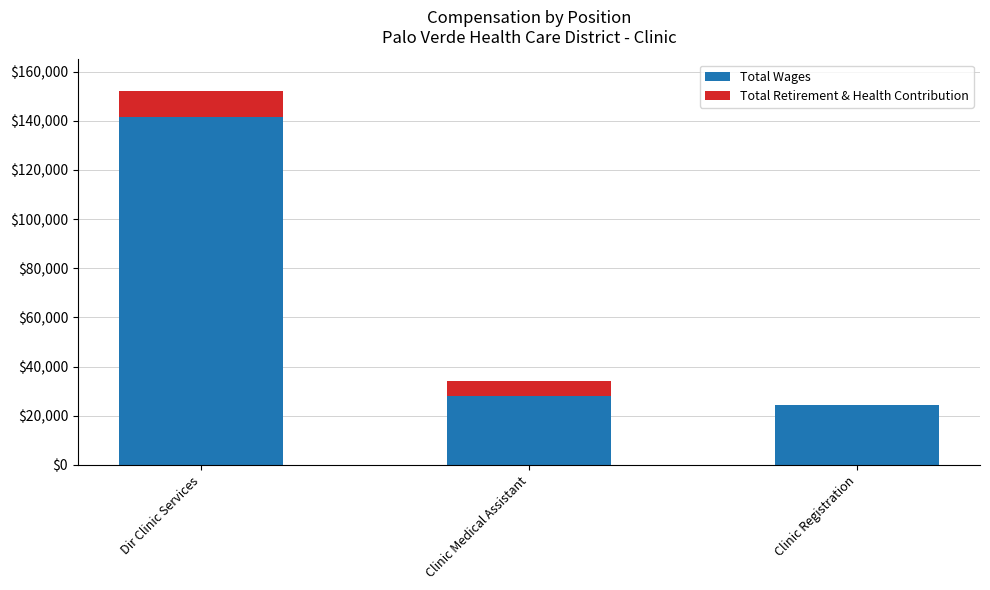

Reading left to right, transcribe the values for Total Wages.

Dir Clinic Services=141707	Clinic Medical Assistant=27907	Clinic Registration=24494